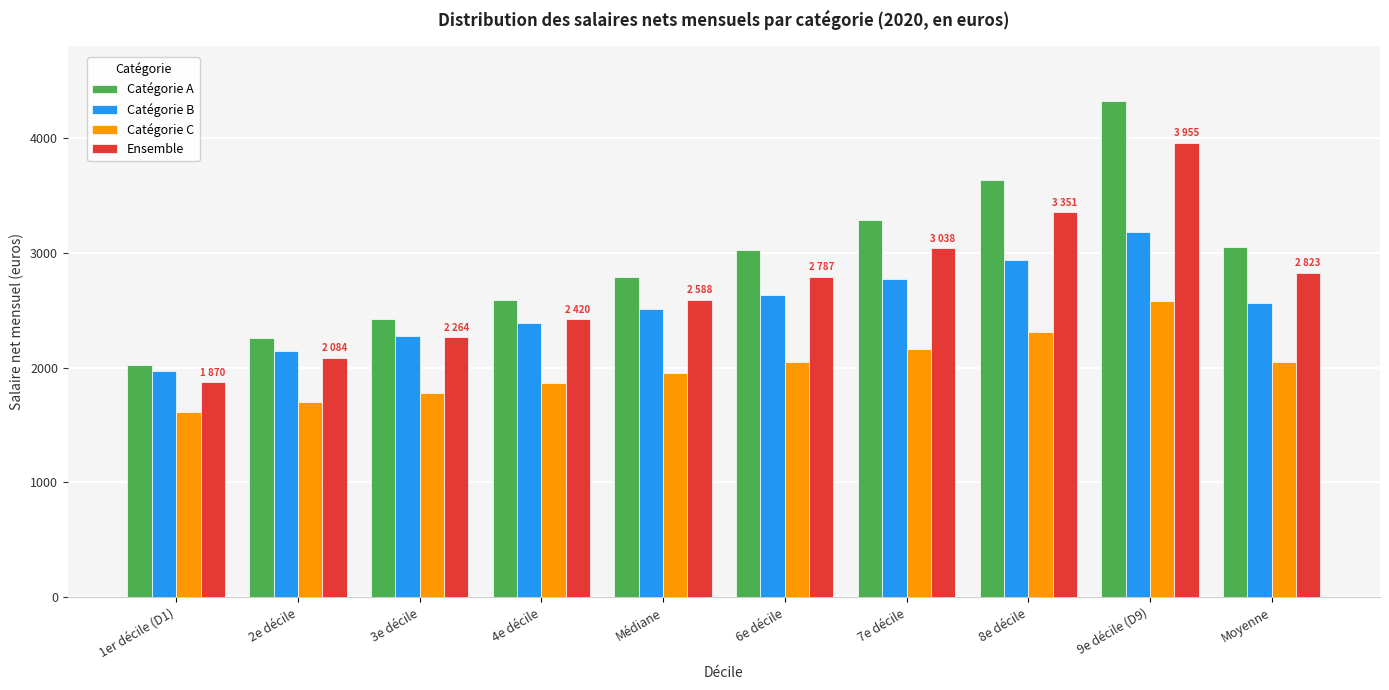

What is the average value of the Ensemble series?

2718